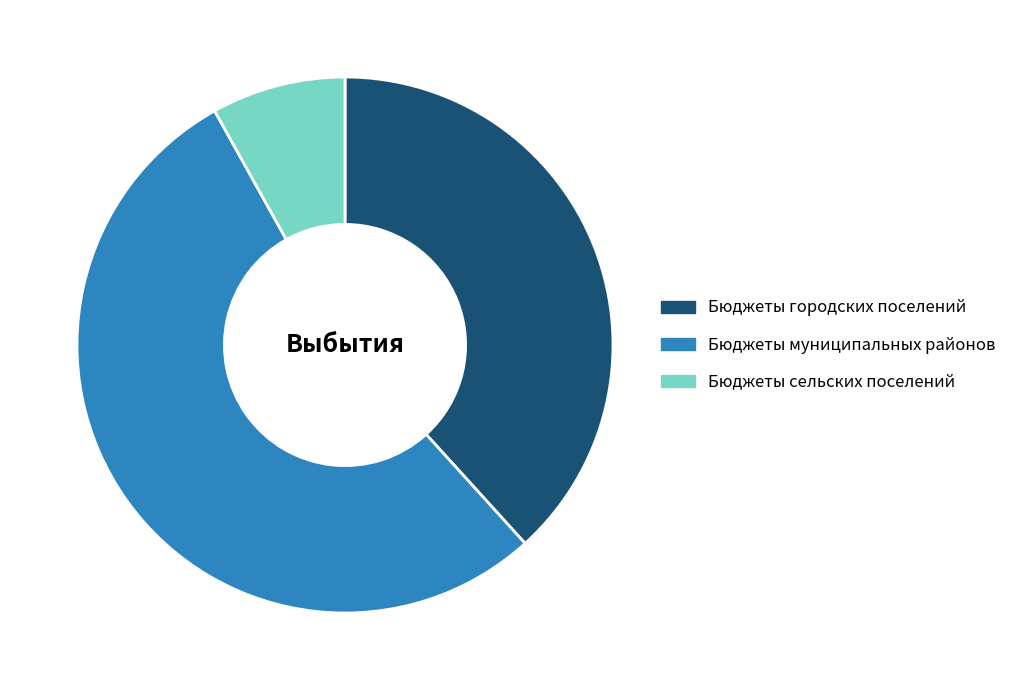

Count the number of slices in the pie.

3